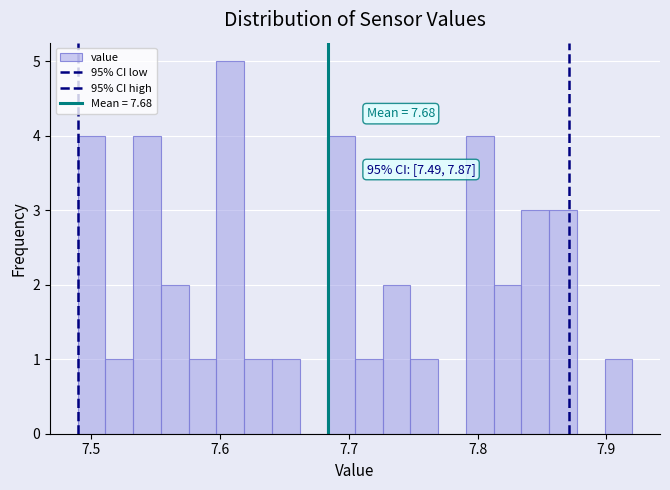

Read against the x-axis, roughly where is the centre of the tallest bar?

7.61